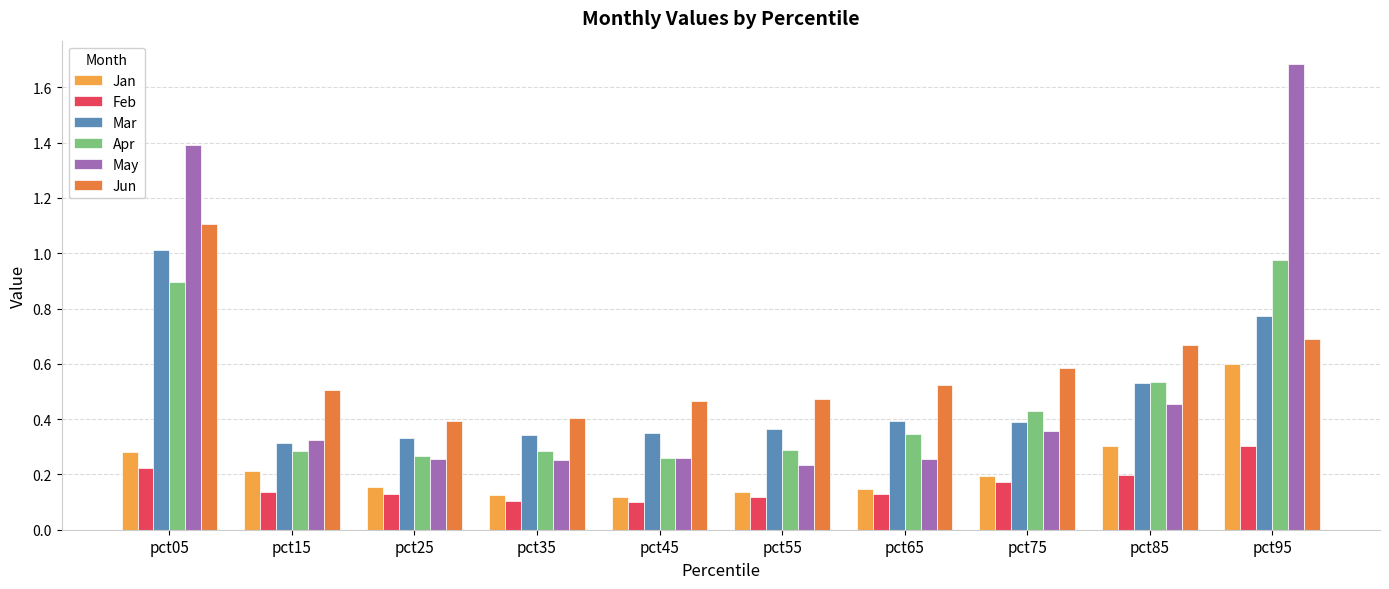

The value of May at pct25 is 0.4. True or false?

False